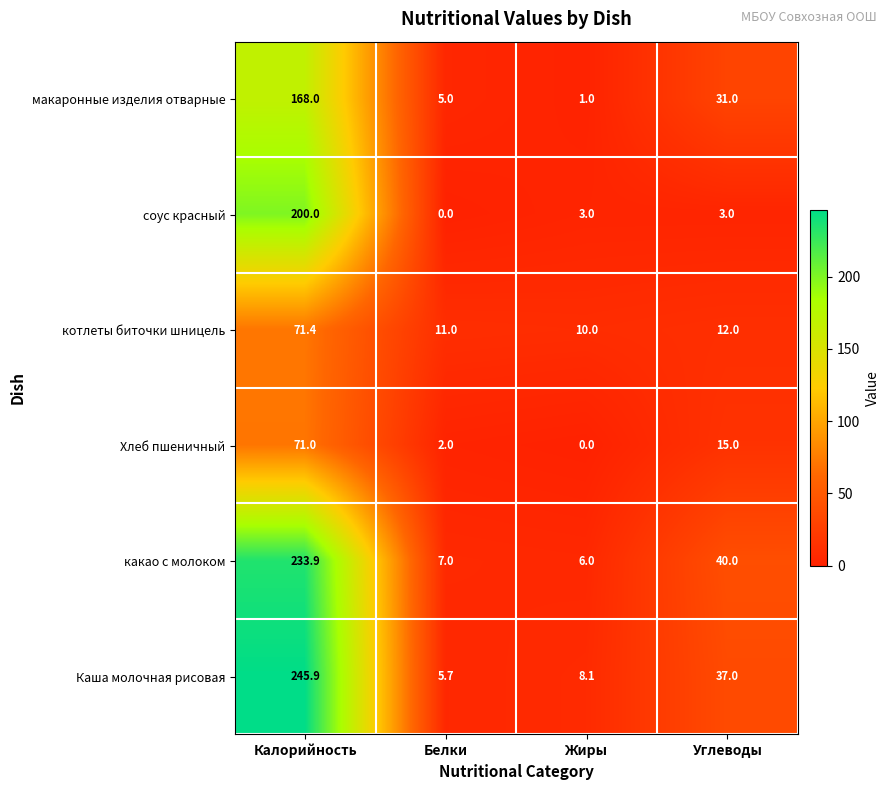

How many values in соус красный are above zero?

3